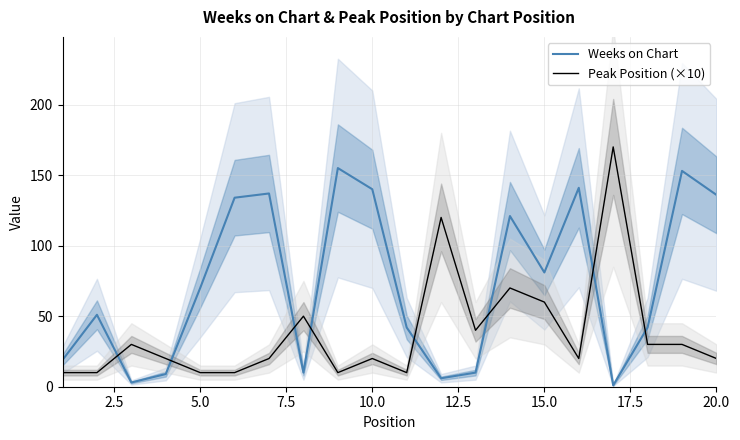

What is the highest value of the Weeks on Chart series?

155